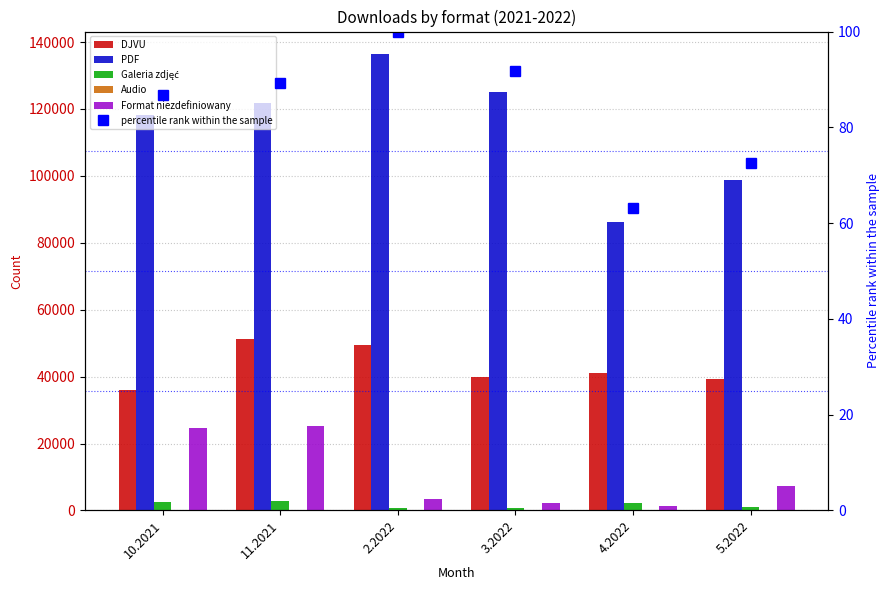

What is the difference between the second highest and second lowest values in the DJVU series?

10270.0